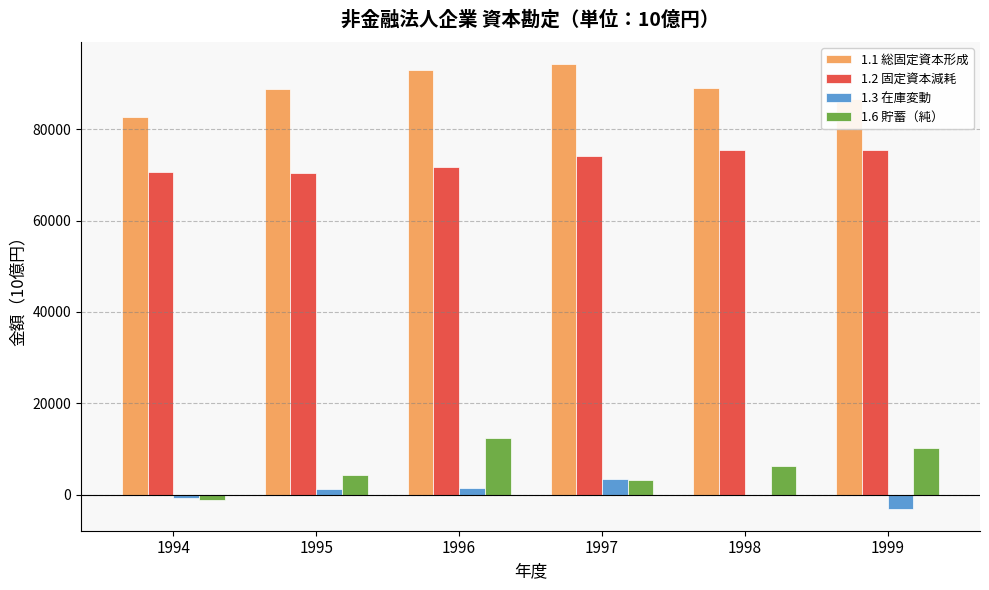

Which series has the largest total across all categories?

1.1 総固定資本形成